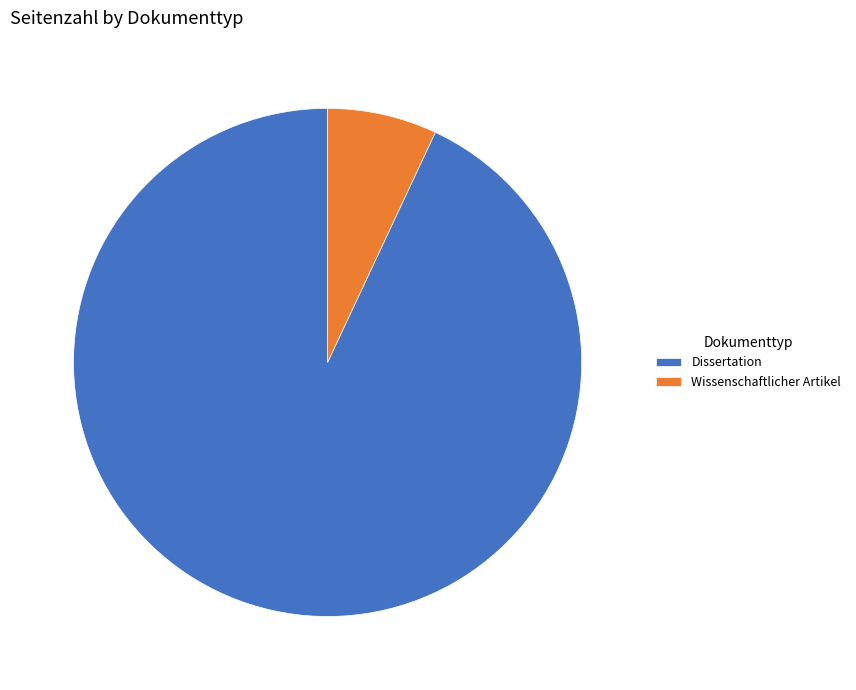

True or false: Wissenschaftlicher Artikel accounts for 1% of the total.

False